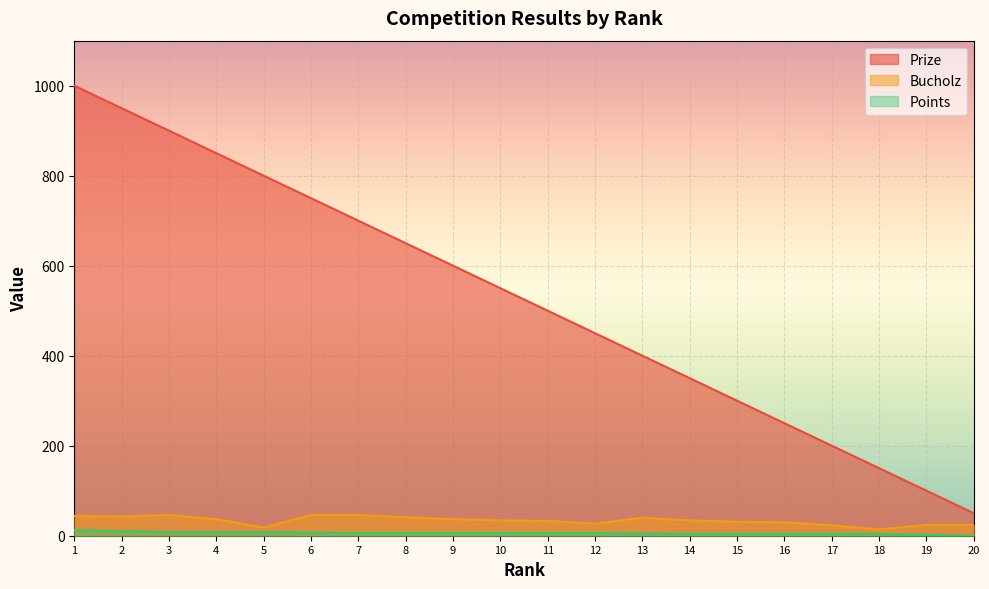

Reading left to right, transcribe all the data shown in this chart.

Prize: 1=1000	2=950	3=900	4=850	5=800	6=750	7=700	8=650	9=600	10=550	11=500	12=450	13=400	14=350	15=300	16=250	17=200	18=150	19=100	20=50
Bucholz: 1=44	2=43	3=46	4=37	5=18	6=46	7=46	8=41	9=37	10=34	11=33	12=27	13=40	14=34	15=31	16=30	17=23	18=14	19=24	20=24
Points: 1=12	2=10	3=8	4=8	5=8	6=7	7=6	8=6	9=6	10=6	11=6	12=6	13=5	14=4	15=4	16=4	17=4	18=4	19=2	20=0